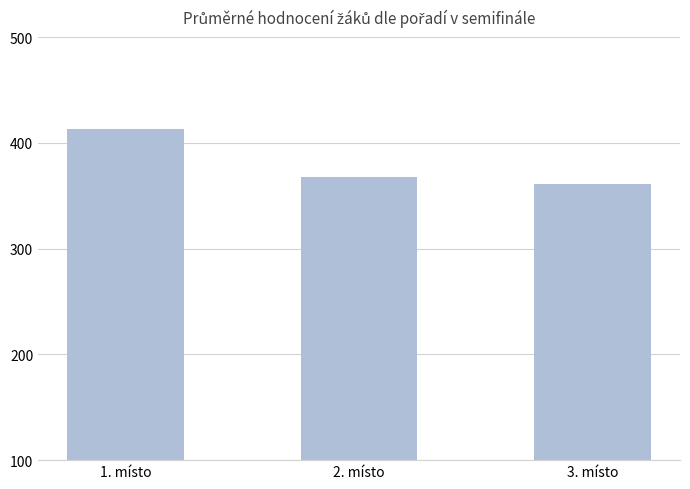

The chart shows a value of 368.0 at 2. místo. True or false?

True